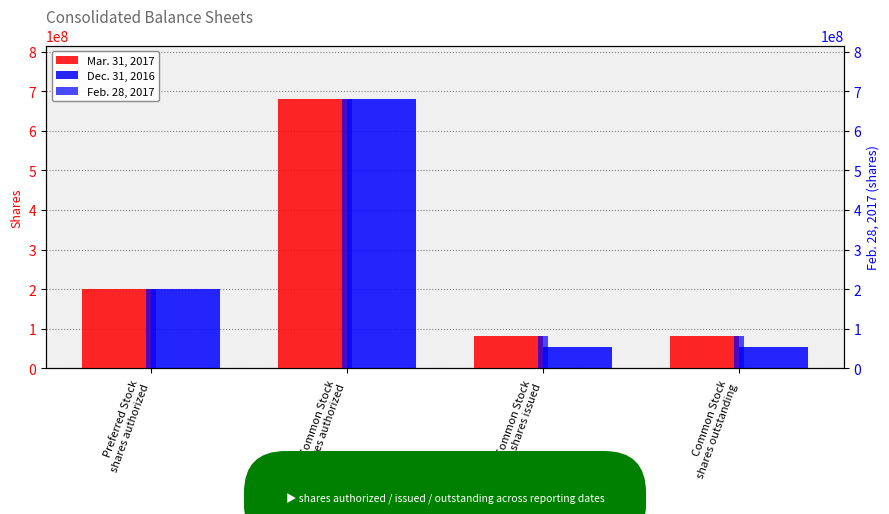

Reading left to right, list all the values displayed in this chart.

Mar. 31, 2017: 200000000	680000000	82000000	82000000
Dec. 31, 2016: 200000000	680000000	54000000	54000000
Feb. 28, 2017: 200000000	680000000	82000000	82000000